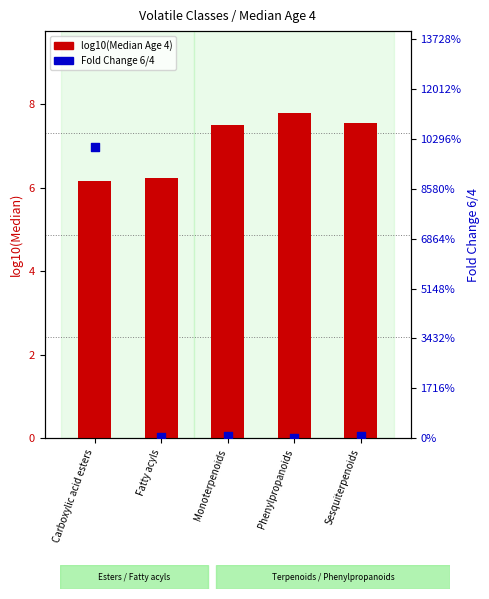

Which series has the largest Y range (max minus min)?

Fold Change 6/4